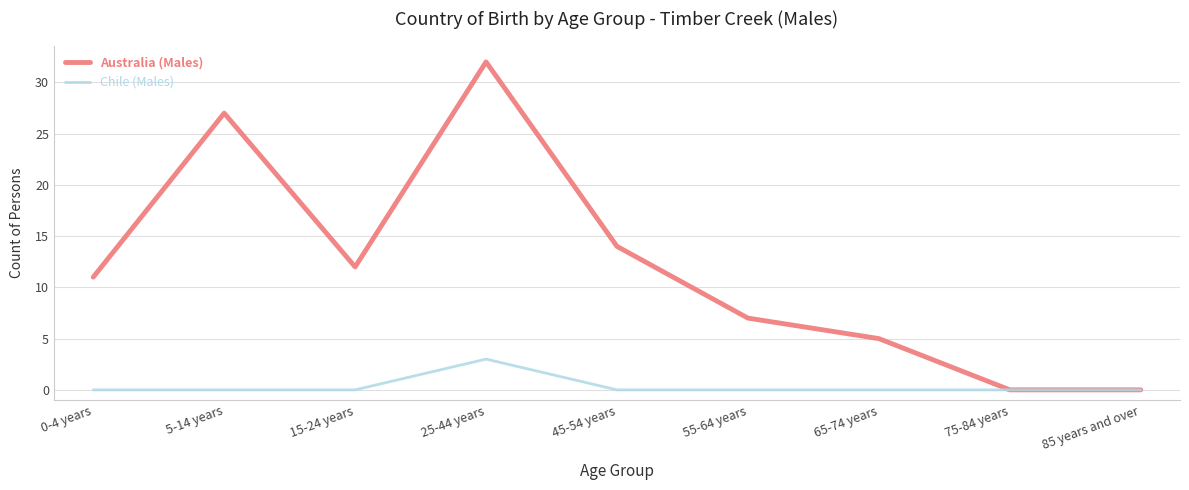

Reading left to right, extract all data points from this chart.

Australia (Males): 11	27	12	32	14	7	5	0	0
Chile (Males): 0	0	0	3	0	0	0	0	0